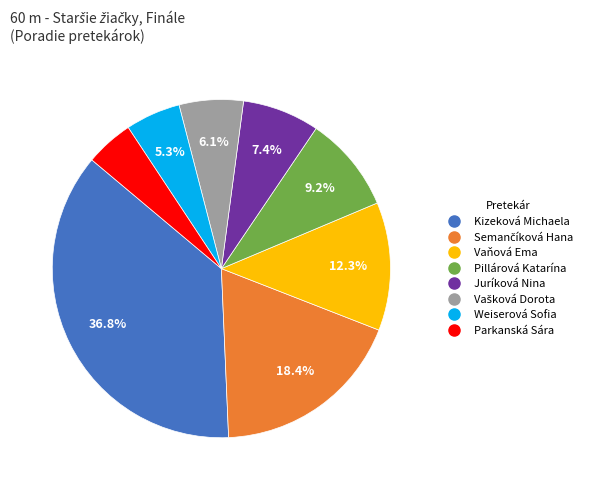

How much of the chart is everything except Vaňová Ema?

87.7%